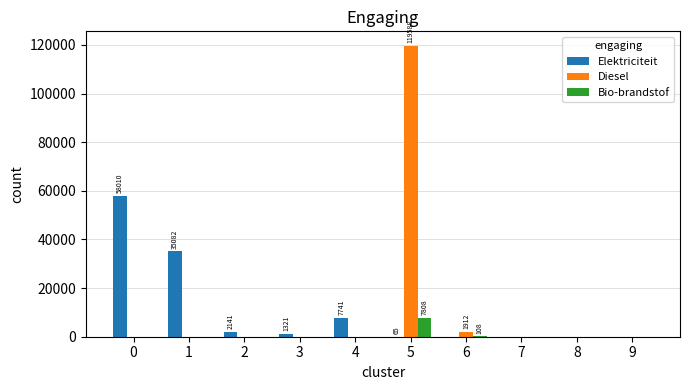

Between 0 and 9, which series saw the biggest shift?

Elektriciteit